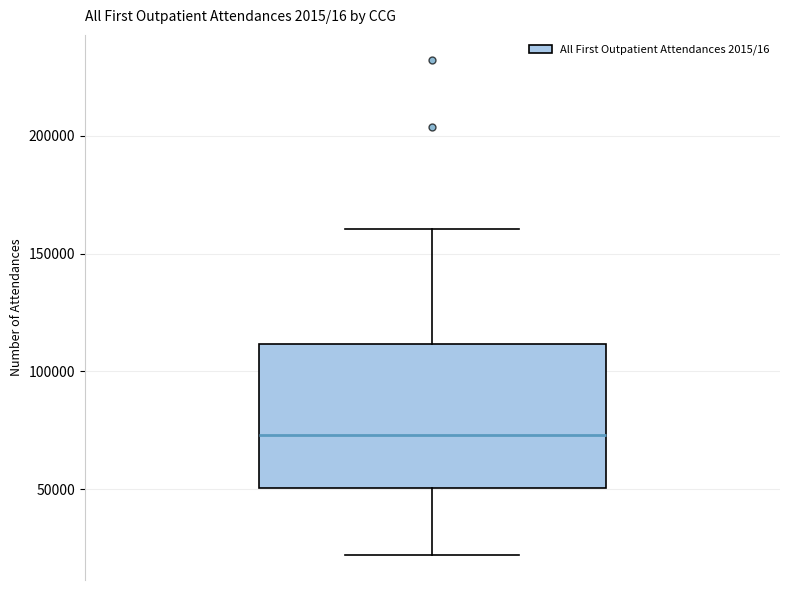

Read this box plot against the y-axis: the position of the median line, the range covered by the box, and the ends of both whiskers. The values are not printed on the chart, so give them approximately, as read against the axis.

median 75000, box 50000 to 110000, whiskers 20000 to 160000